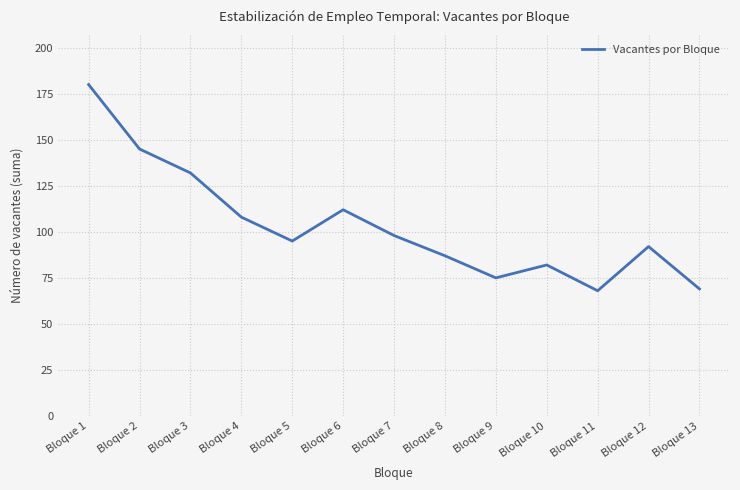

What is the greatest value displayed?

180